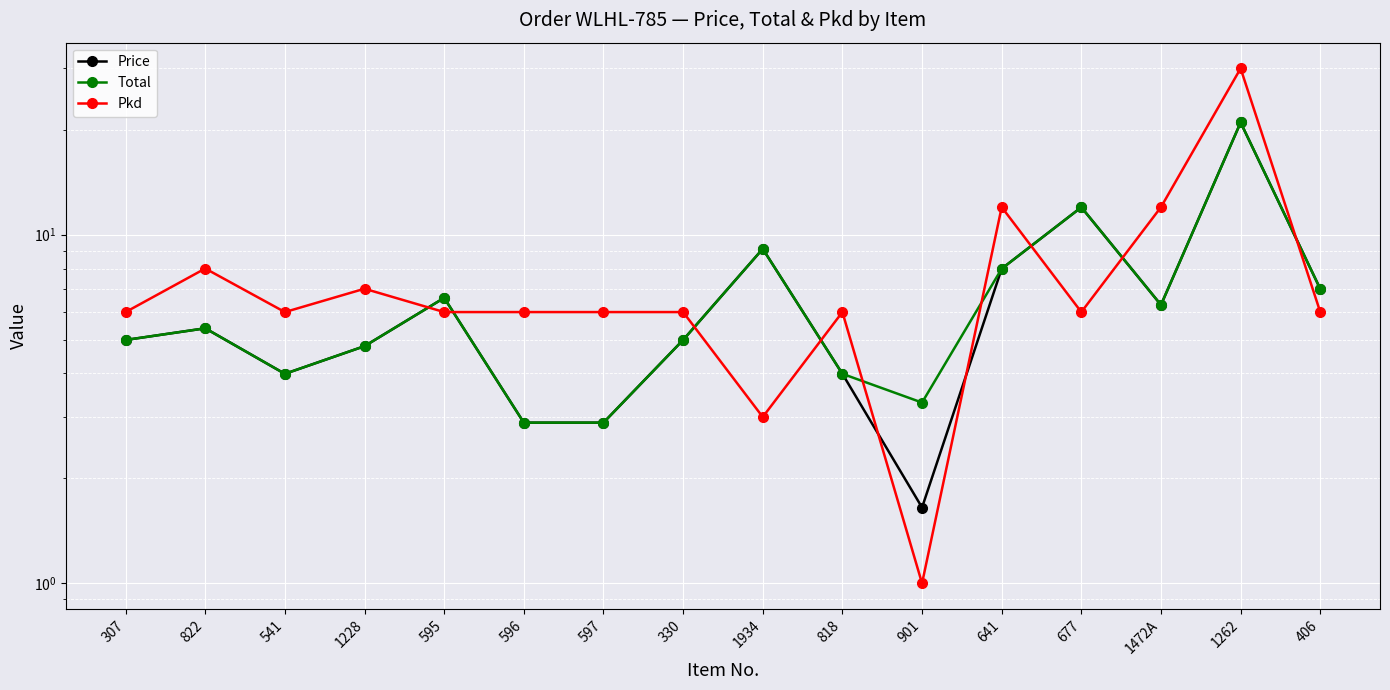

At 1228, list the series in order from largest to smallest.

Pkd, Price, Total